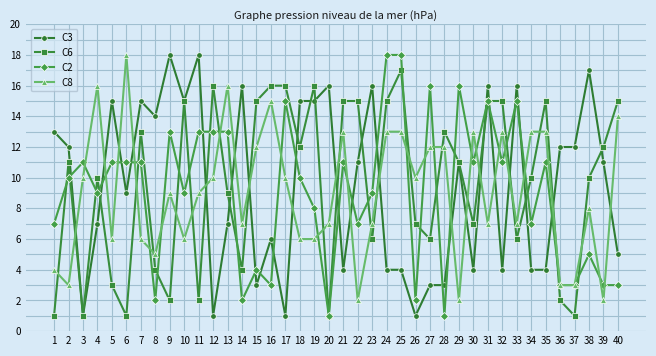

What is the total value across all series at 35?

43